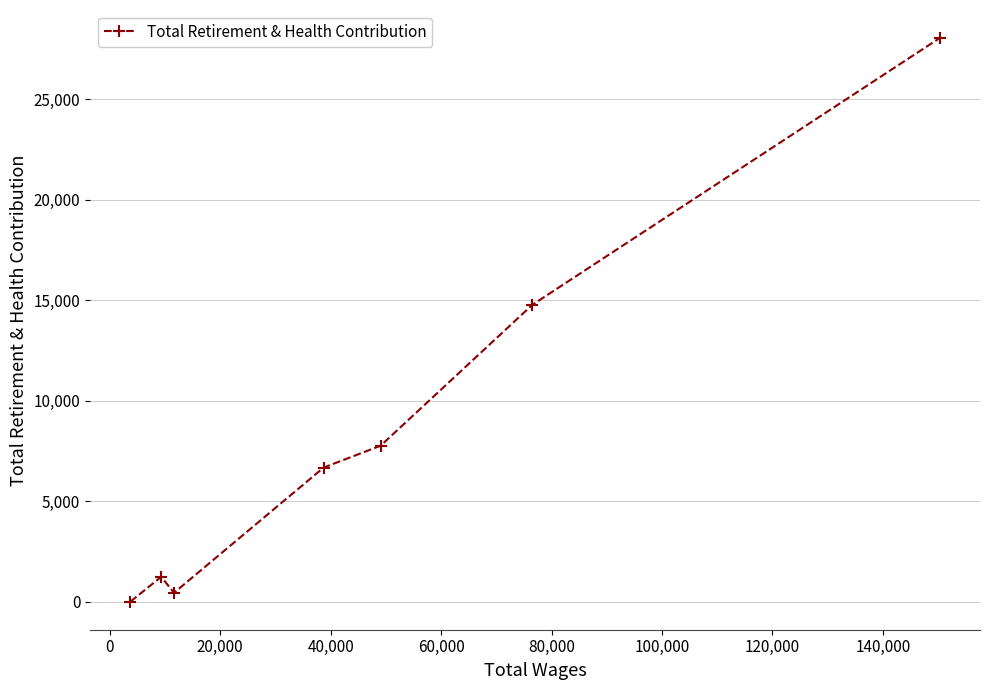

What is the difference between the maximum and minimum values?

28030